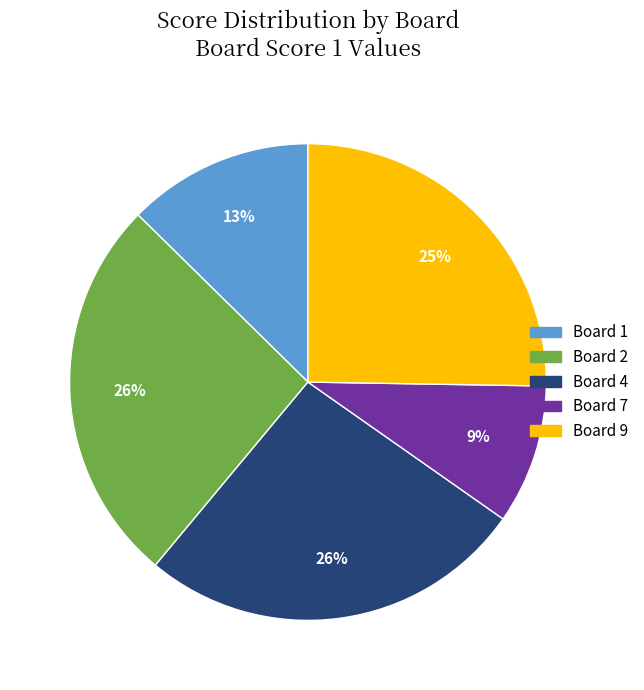

To the nearest percent, what is the average slice percentage?

20%